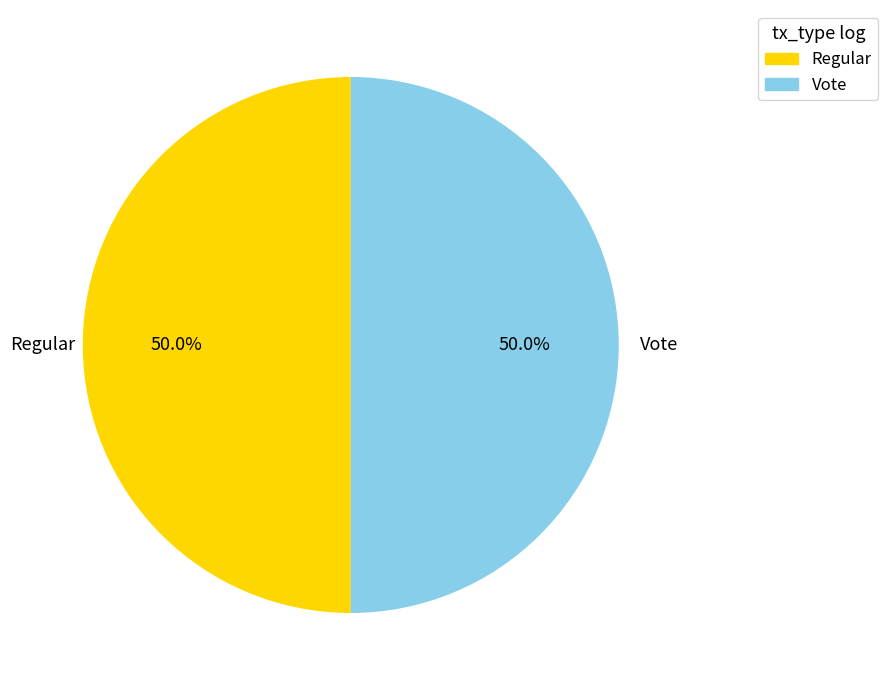

To the nearest percent, what is the difference between the Regular and Vote slice percentages?

0%